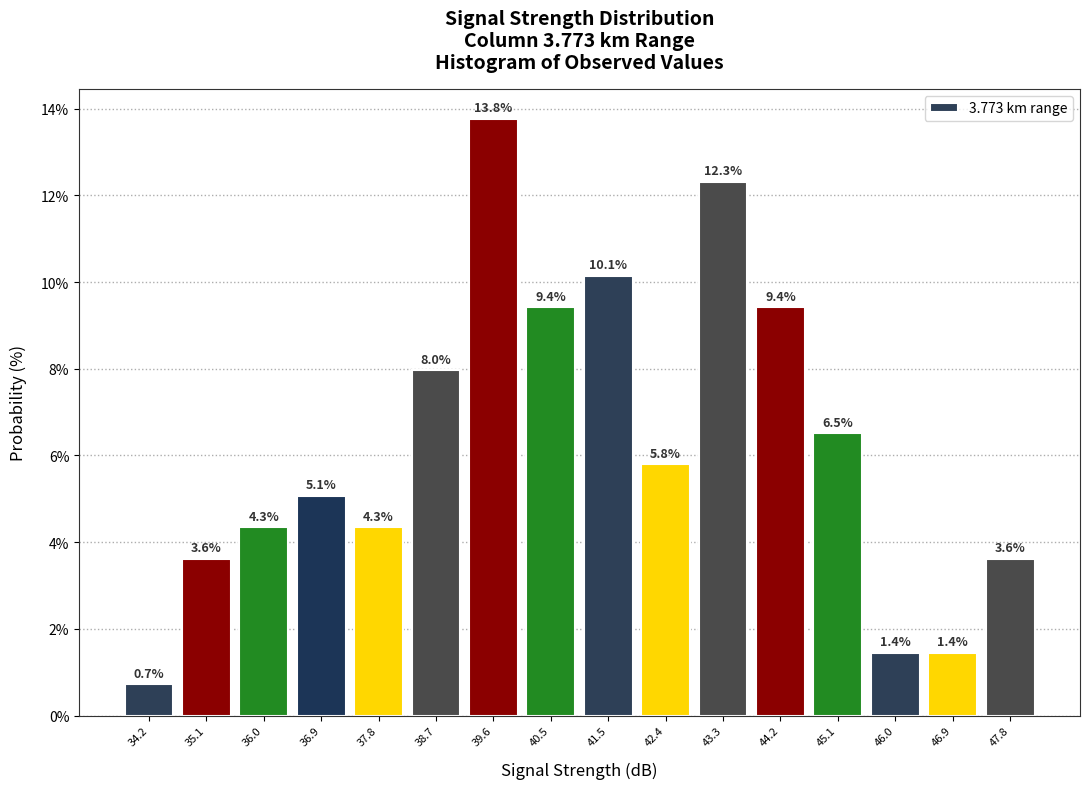

Which range on the x-axis has the tallest bar?

39.2 to 40.1